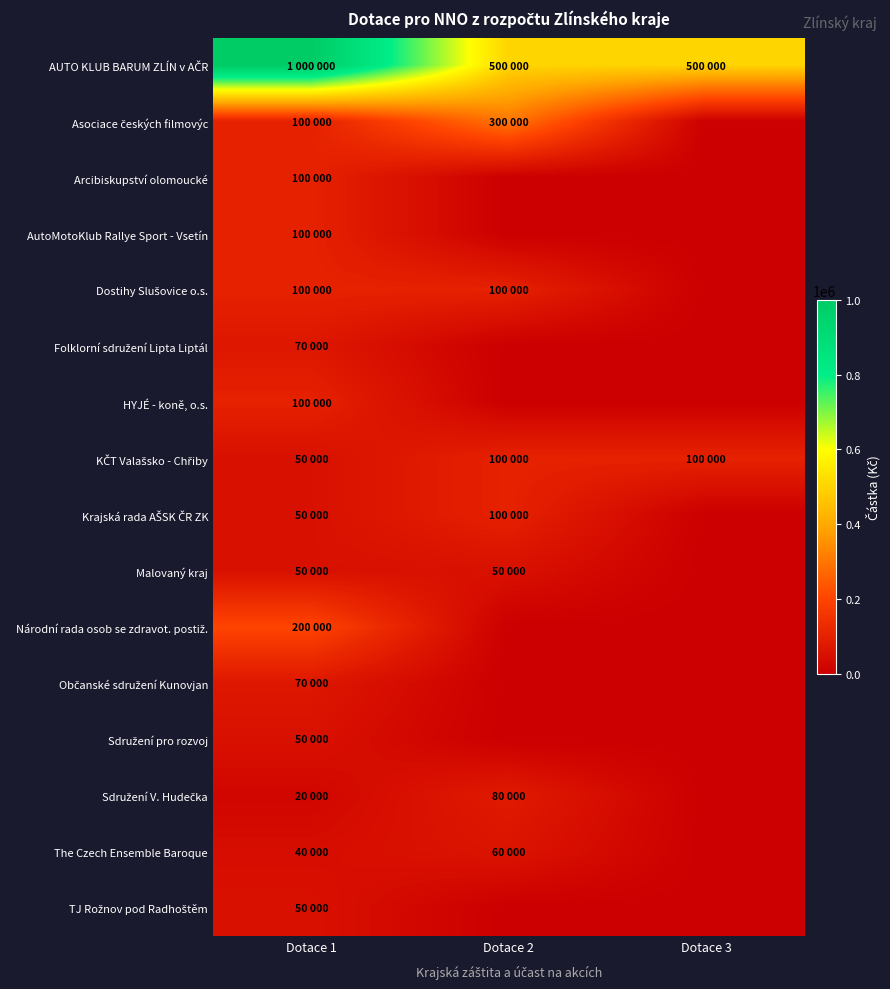

What is the total value across all series at Dotace 1?

2150000